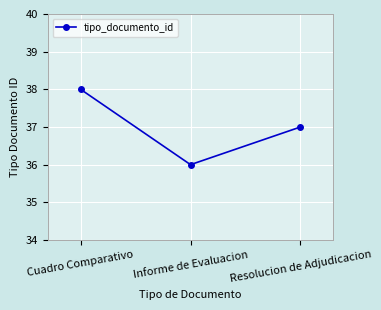

What is the greatest value displayed?

38